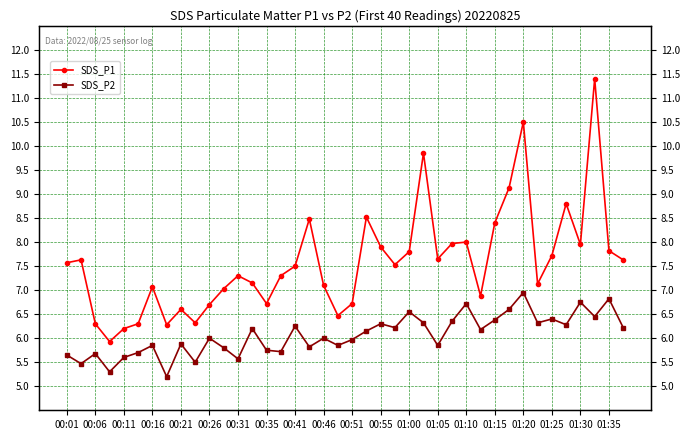

How many interior local peaks does the SDS_P1 series have?

11